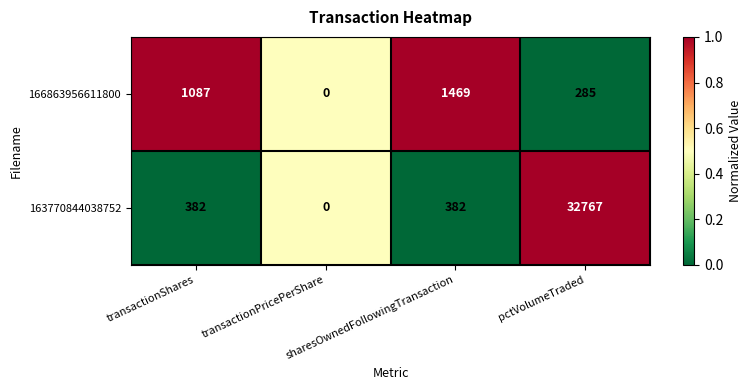

List the series in order of their peak value, lowest first.

166863956611800, 163770844038752